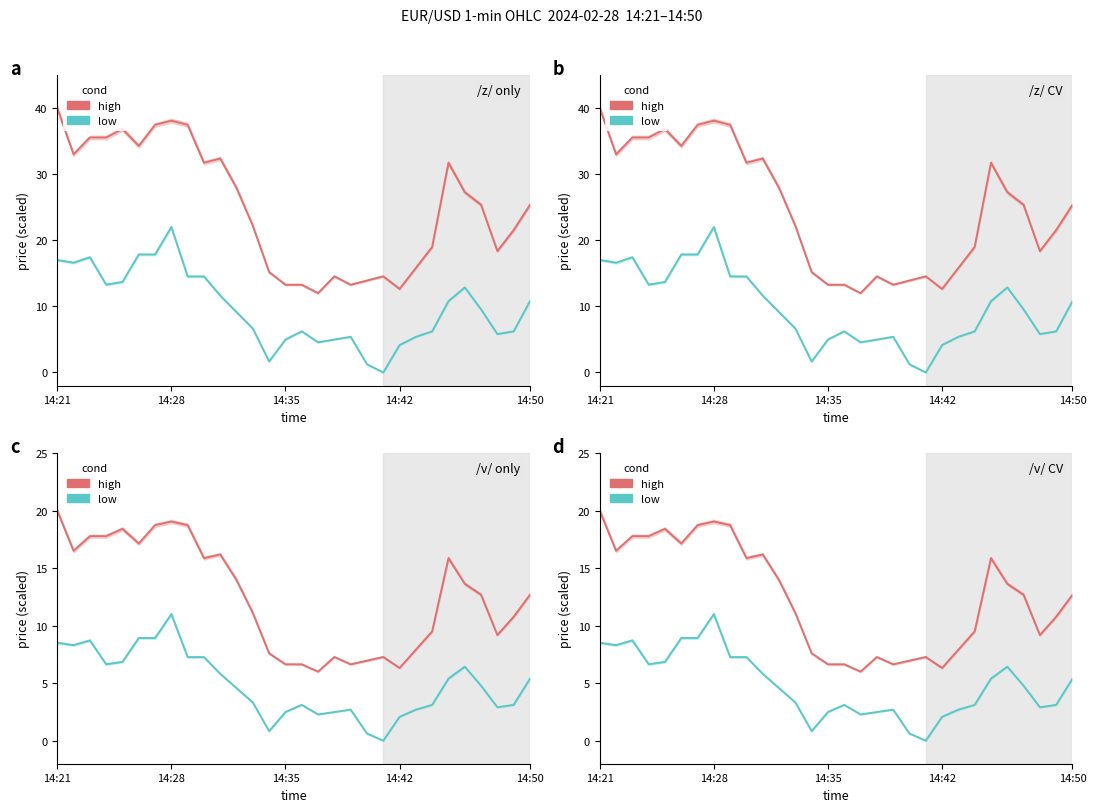

List the series in order of their overall mean, highest first.

high, low